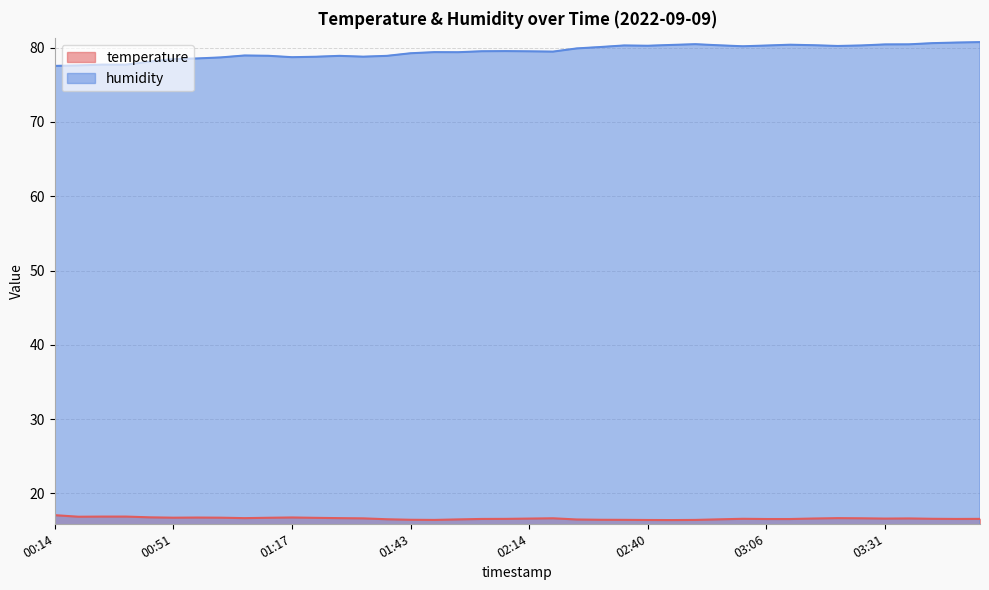

Reading left to right, what are all the values shown in this chart?

temperature: 00:14=17.1	00:25=16.9	00:30=16.9	00:35=16.9	00:40=16.8	00:51=16.7	00:56=16.8	01:01=16.7	01:06=16.7	01:12=16.7	01:17=16.8	01:22=16.7	01:27=16.7	01:32=16.6	01:38=16.5	01:43=16.4	01:48=16.4	01:53=16.5	02:03=16.6	02:08=16.6	02:14=16.6	02:19=16.6	02:24=16.5	02:29=16.4	02:35=16.4	02:40=16.4	02:45=16.4	02:50=16.4	02:56=16.5	03:01=16.6	03:06=16.6	03:11=16.6	03:16=16.6	03:21=16.7	03:26=16.6	03:31=16.6	03:36=16.6	03:41=16.6	03:46=16.6	03:51=16.6
humidity: 00:14=77.5	00:25=77.6	00:30=77.7	00:35=77.7	00:40=78.1	00:51=78.5	00:56=78.5	01:01=78.7	01:06=78.9	01:12=78.9	01:17=78.7	01:22=78.8	01:27=78.9	01:32=78.8	01:38=78.9	01:43=79.2	01:48=79.4	01:53=79.4	02:03=79.5	02:08=79.5	02:14=79.5	02:19=79.5	02:24=79.9	02:29=80.1	02:35=80.3	02:40=80.2	02:45=80.4	02:50=80.5	02:56=80.3	03:01=80.2	03:06=80.3	03:11=80.4	03:16=80.3	03:21=80.2	03:26=80.3	03:31=80.4	03:36=80.4	03:41=80.6	03:46=80.7	03:51=80.7